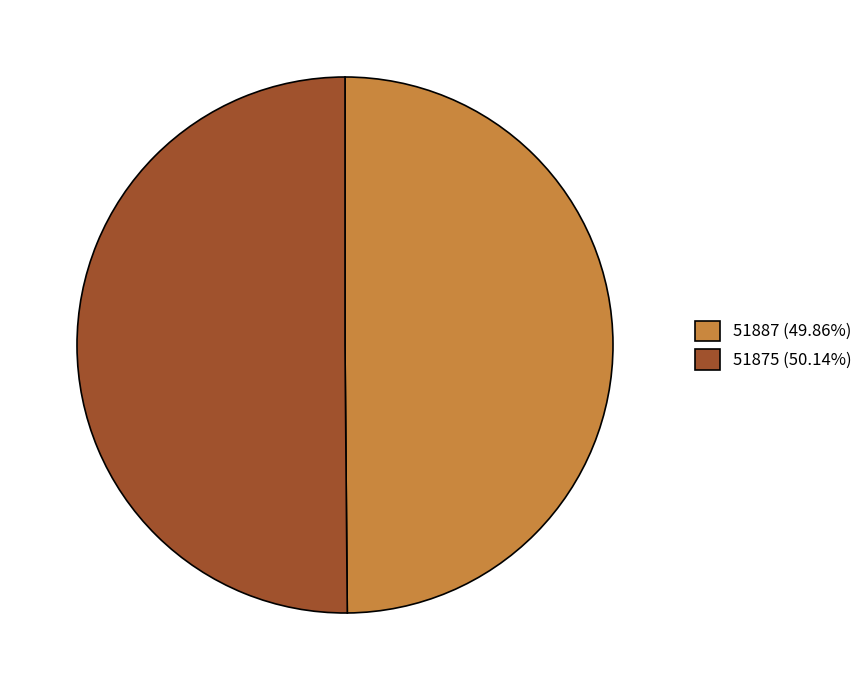

Approximately how many times larger is the value at 51887 (49.86%) compared to 51875 (50.14%)?

1.0